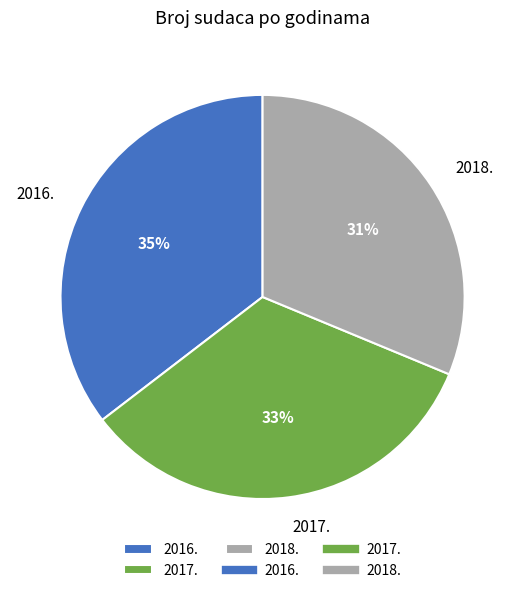

True or false: 2016. accounts for 26% of the total.

False